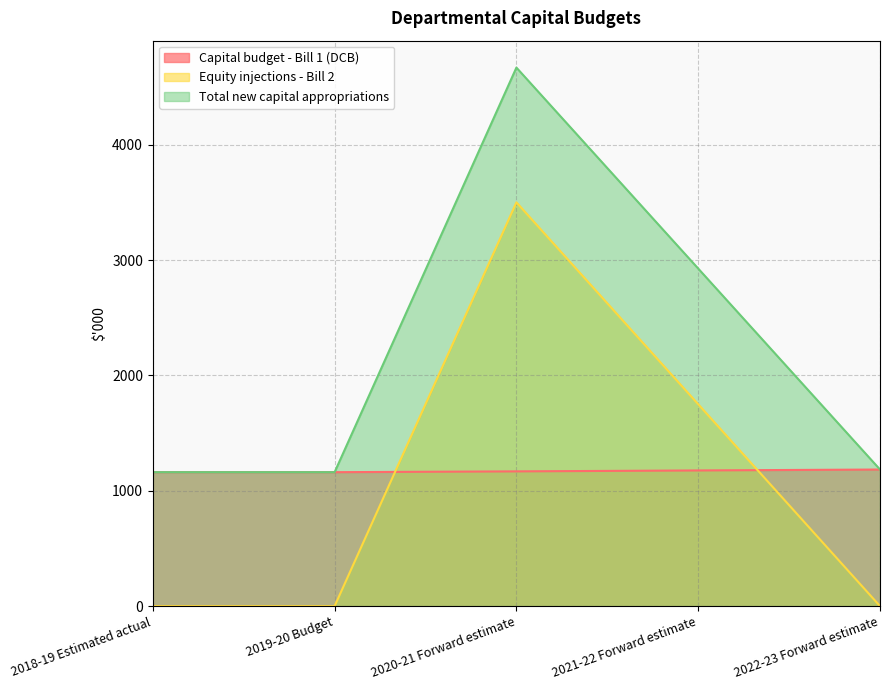

What is the sum of all Equity injections - Bill 2 values?

5250